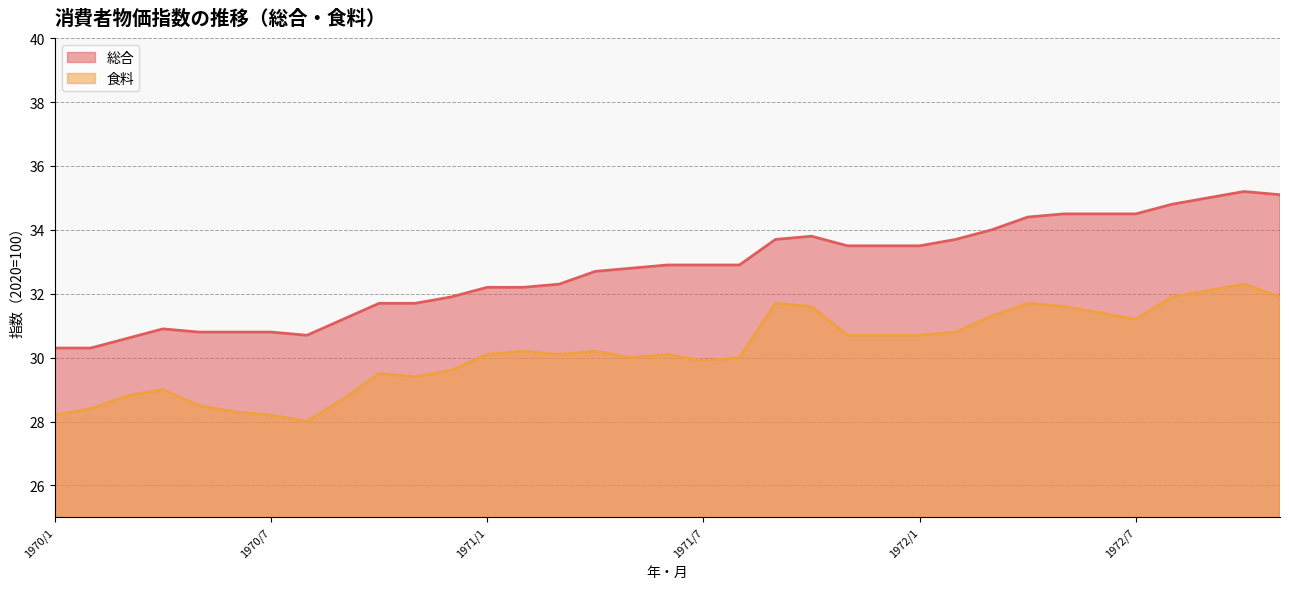

The value of 食料 at 1970/1 is 28.2. True or false?

True